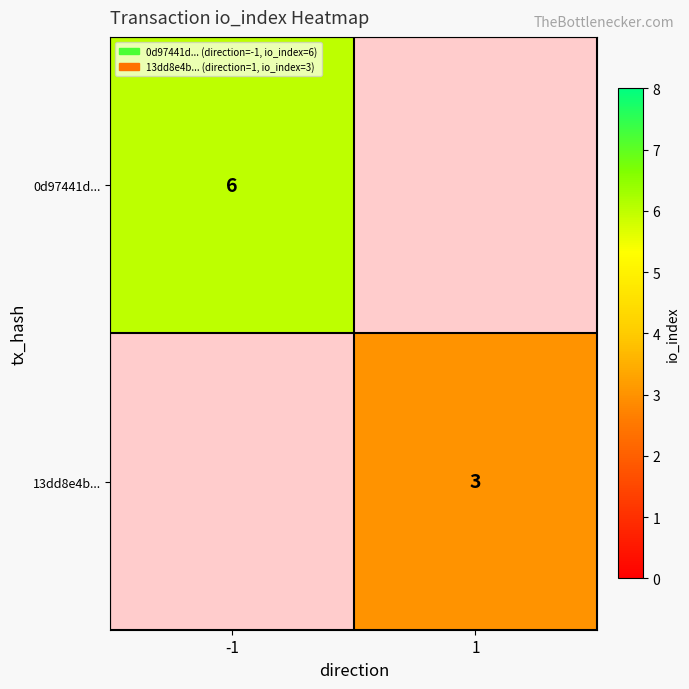

Is it true that 0d97441d... equals 6 at -1?

True